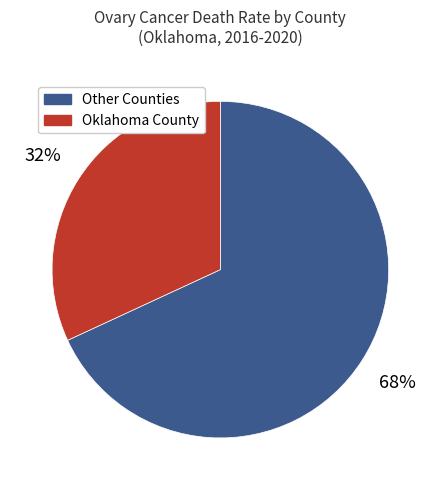

What is the majority slice?

Other Counties